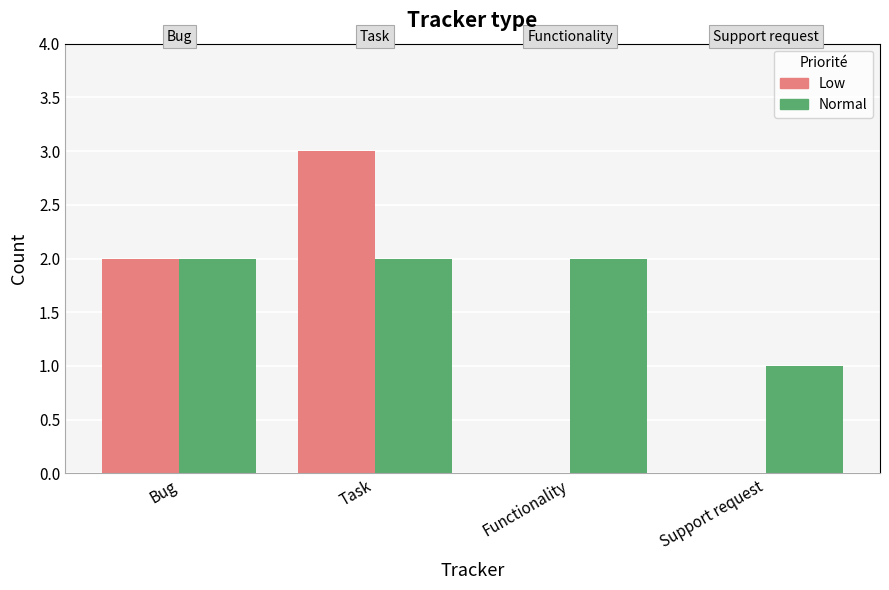

Read the Normal value at Functionality.

2